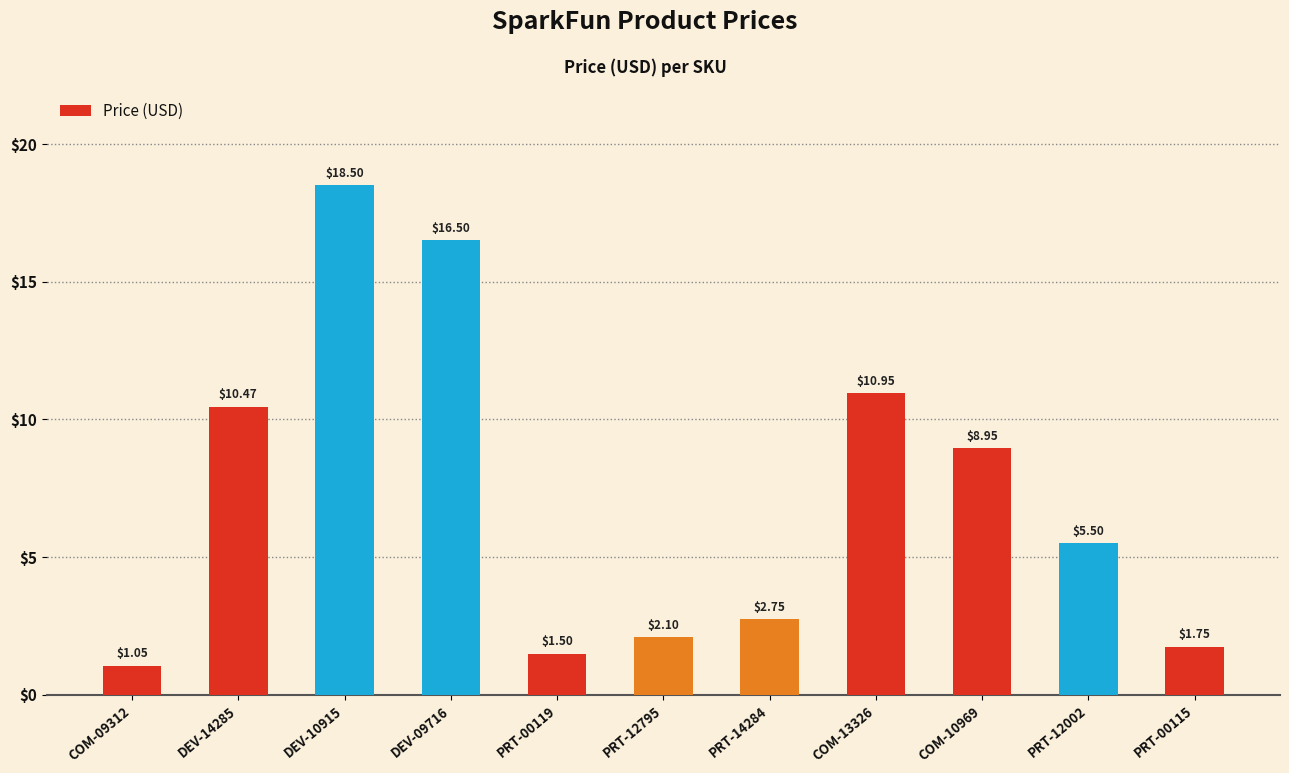

Are the bars grouped side by side (vs. stacked)?

No